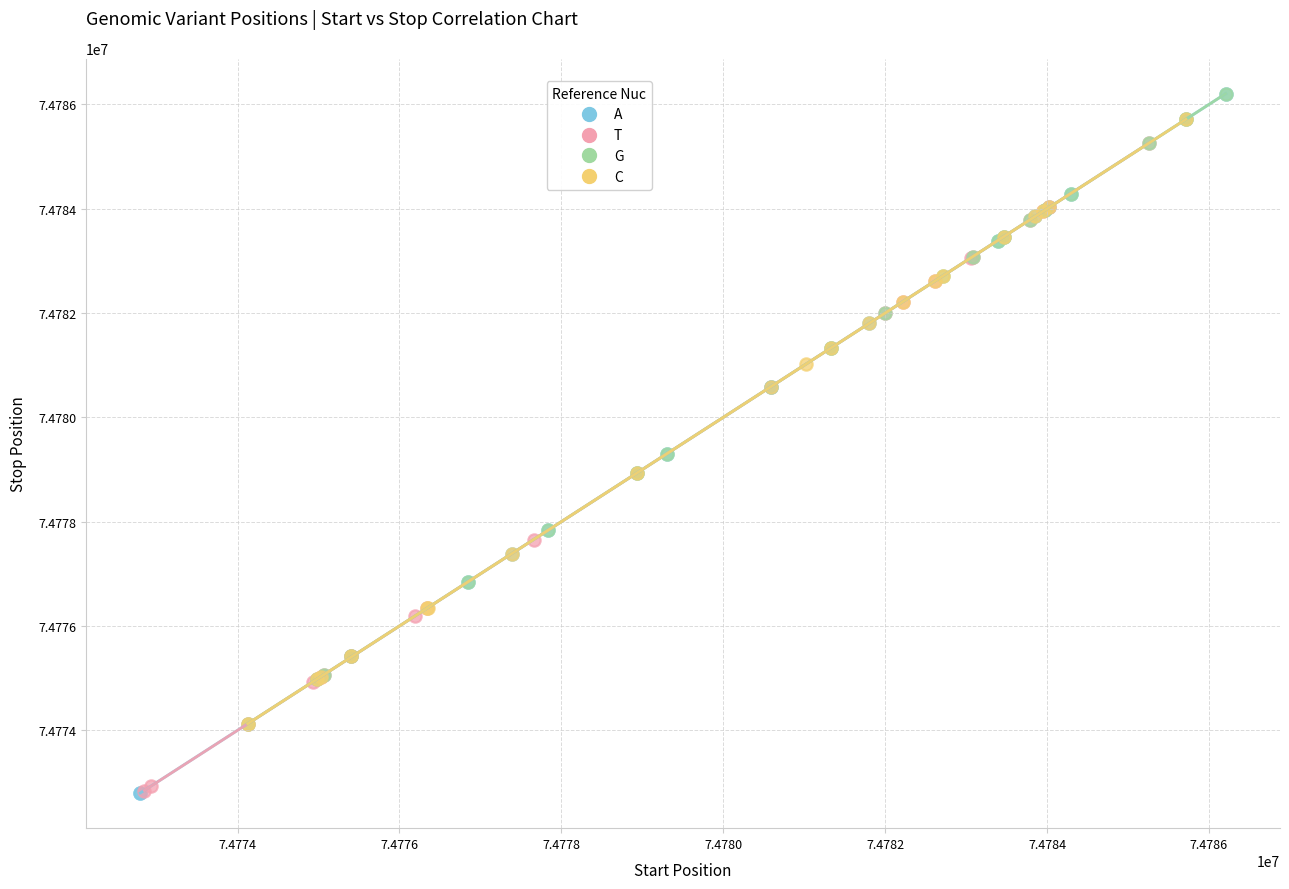

Which series has the largest Y range (max minus min)?

A